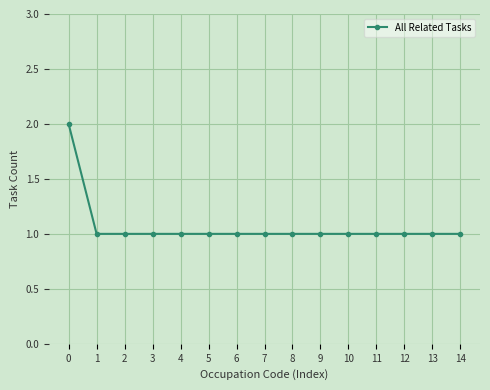

What is the sum of all values?

16